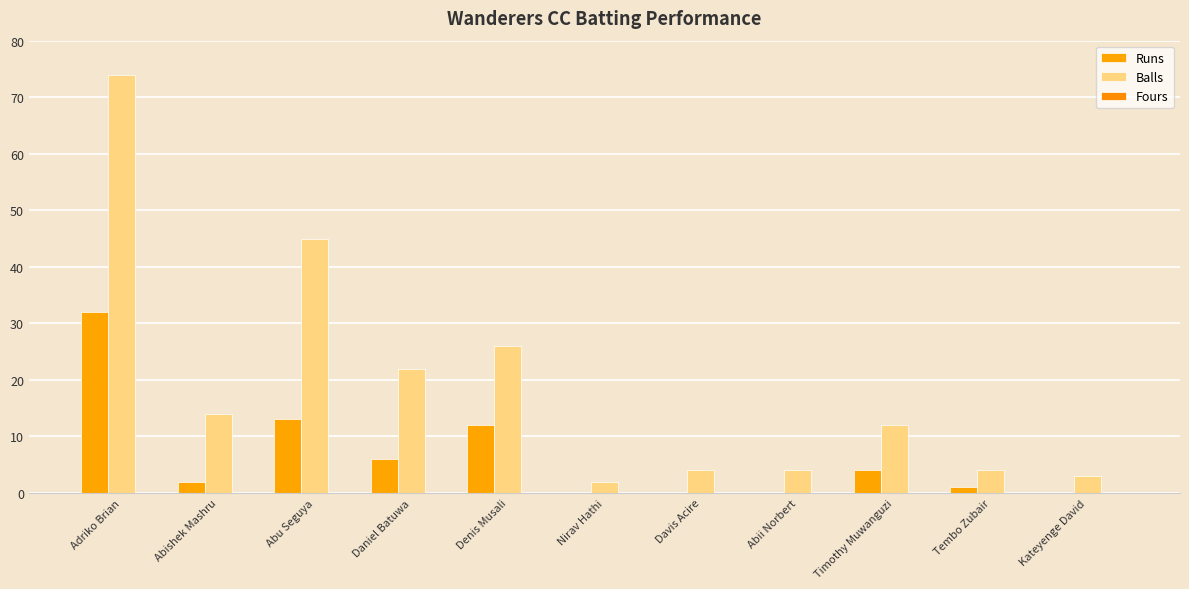

How many groups of bars are there?

11